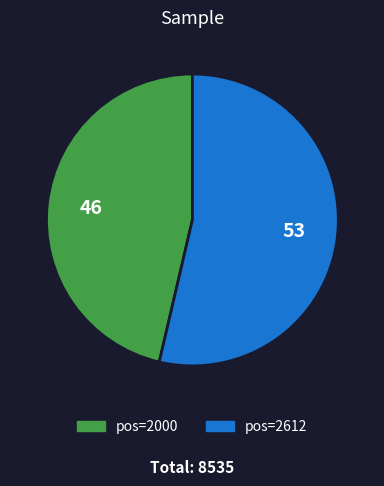

How many slices are in this pie chart?

2